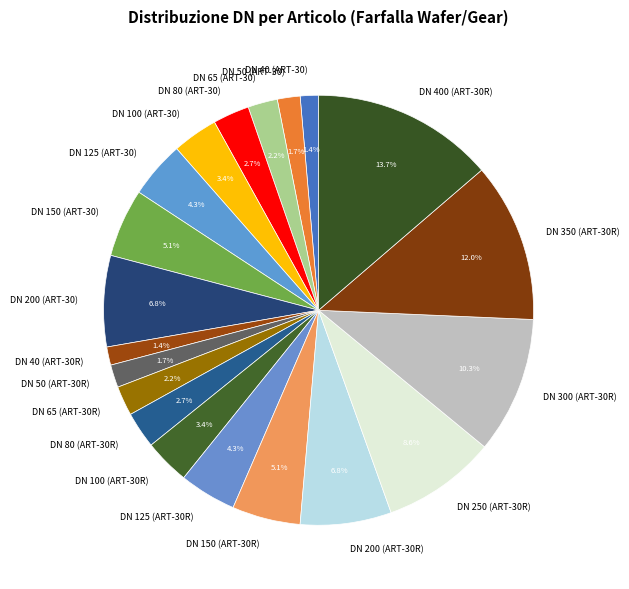

Is DN 125 (ART-30) the majority of the pie?

No